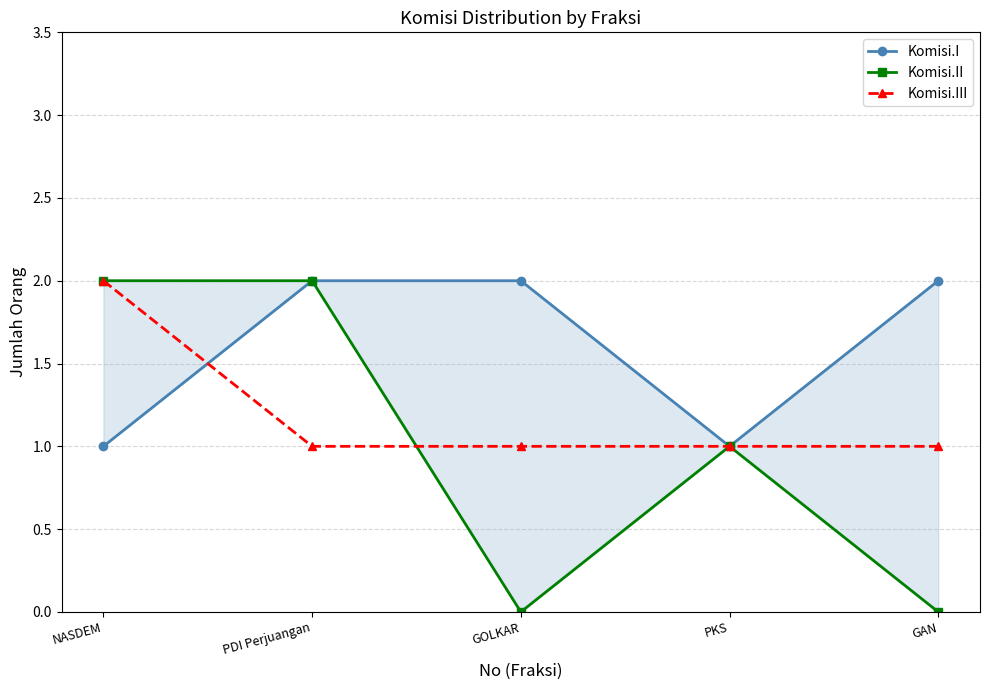

The Komisi.III series shows 0 at GAN. True or false?

False